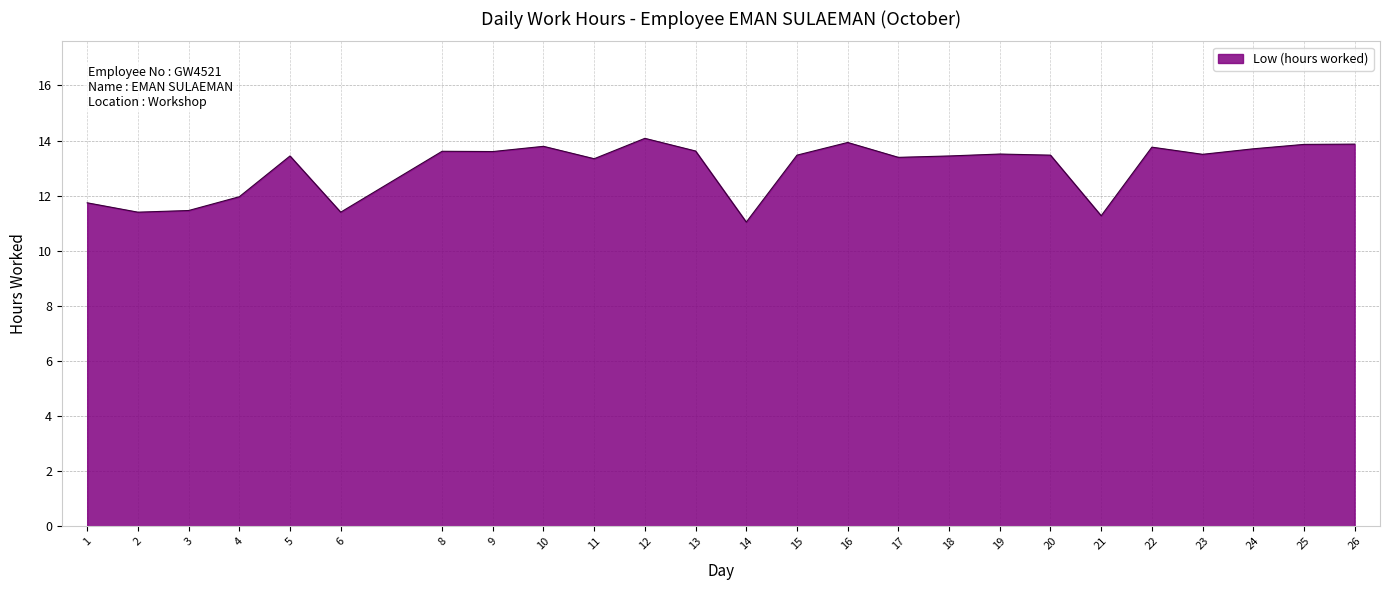

What is the average value?

13.0